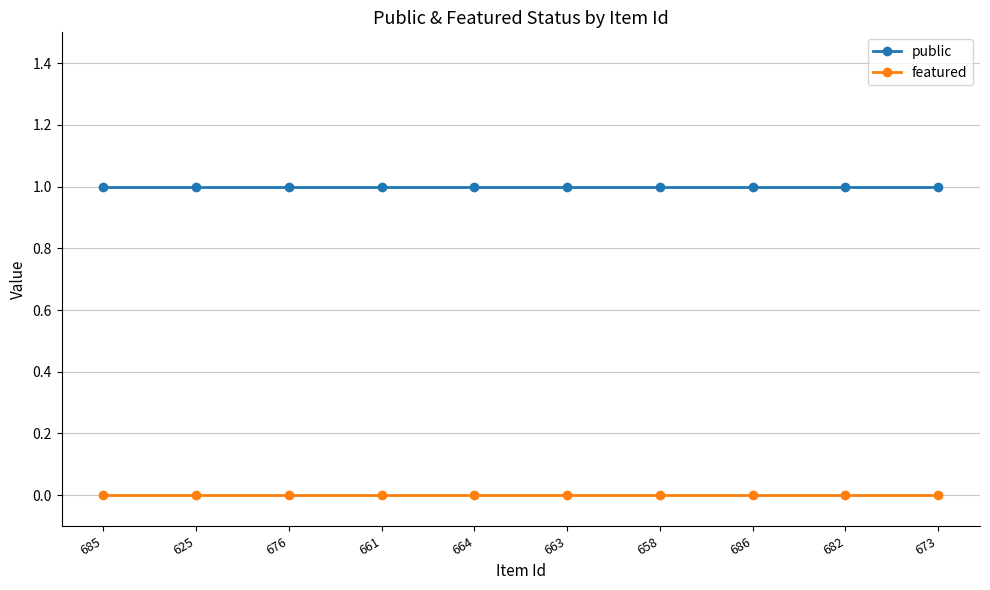

What is the minimum value for public?

1